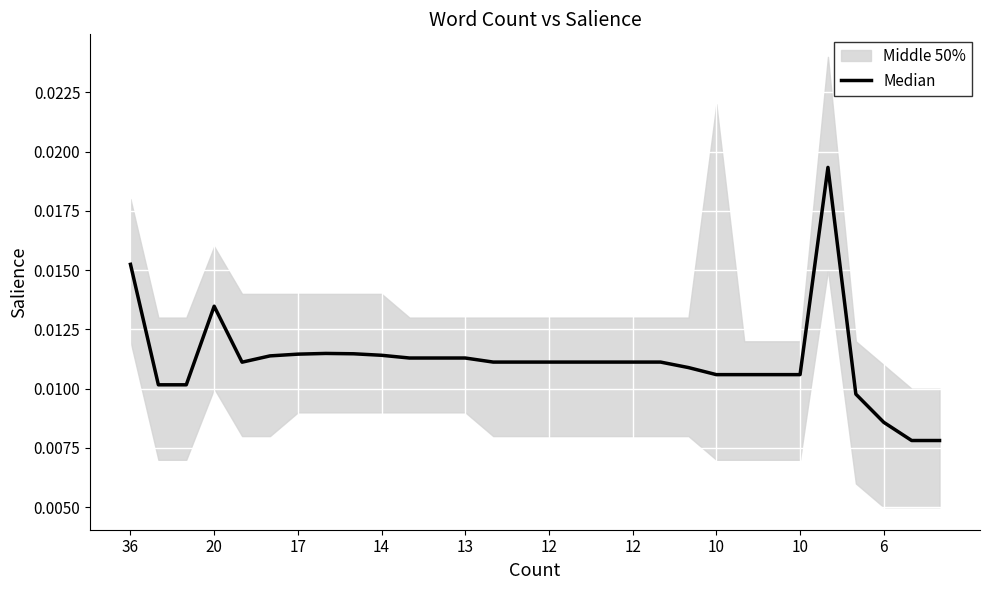

How many interior local valleys (lower than both neighbors) does the data have?

1